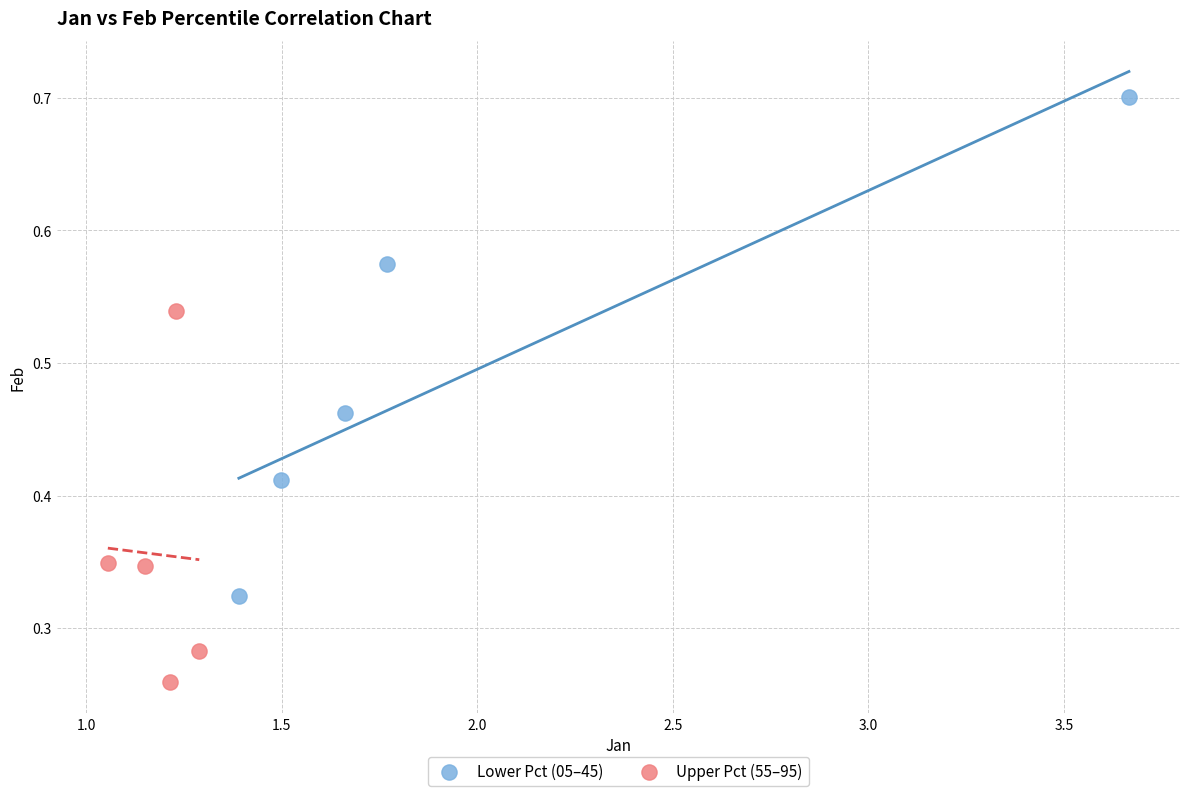

Which series reaches the minimum Y coordinate?

Upper Pct (55–95)